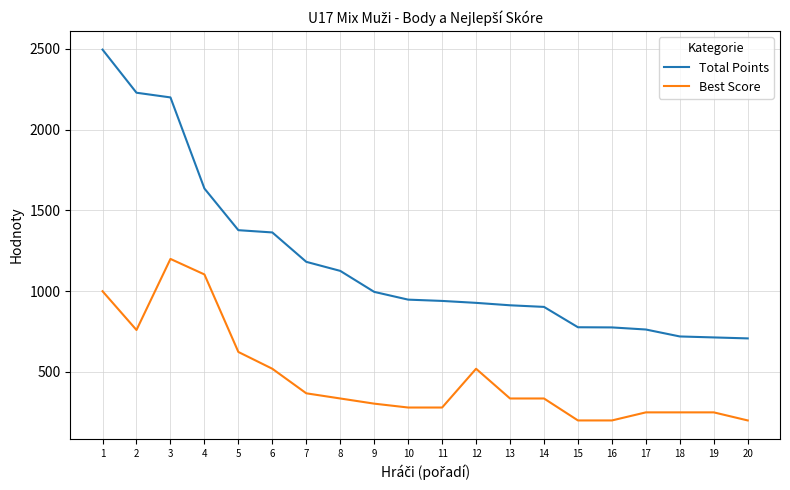

The value of Total Points at 15 is 777. True or false?

True